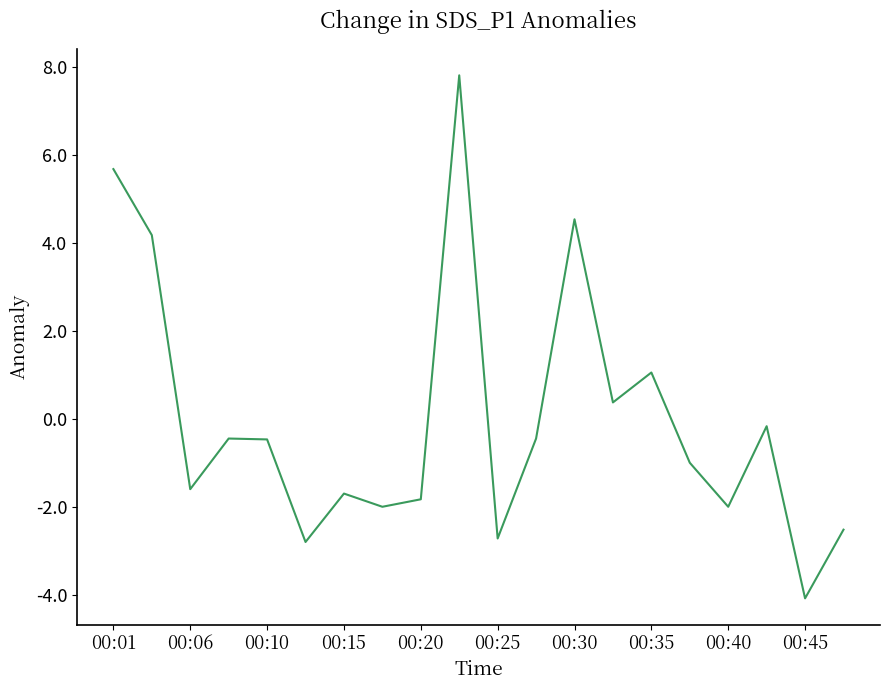

What is the minimum value shown in the chart?

-4.1